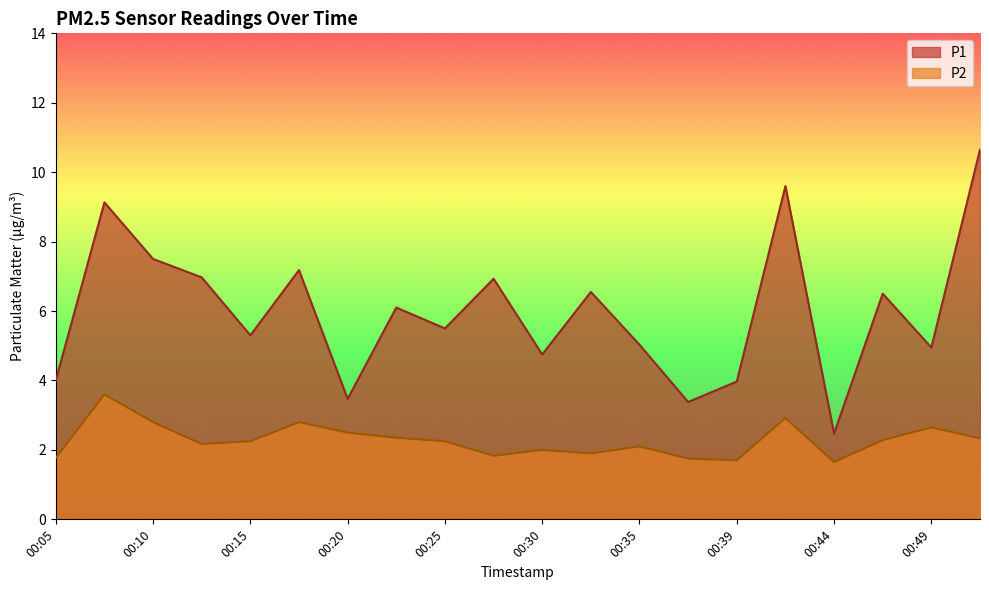

What is the value of the P2 point at the 12th from the left?

1.9